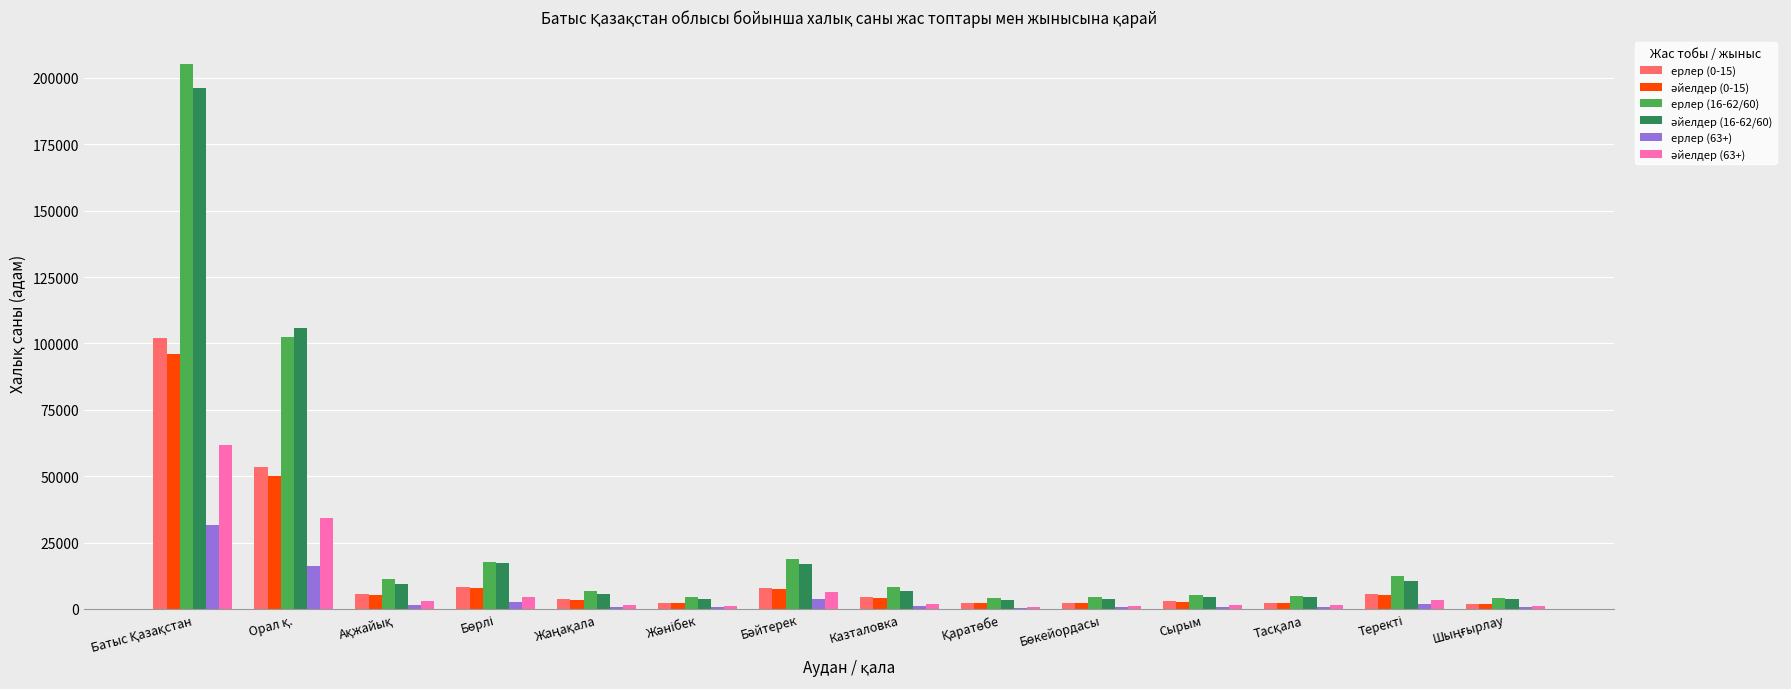

What is the greatest value displayed?

205243